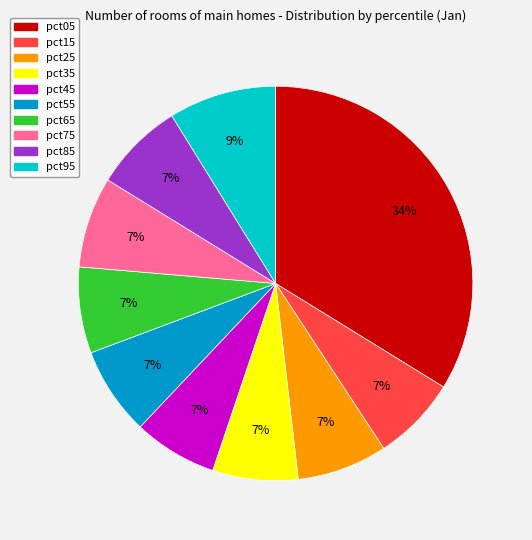

Combined, do pct65 and pct05 account for over 50%?

No